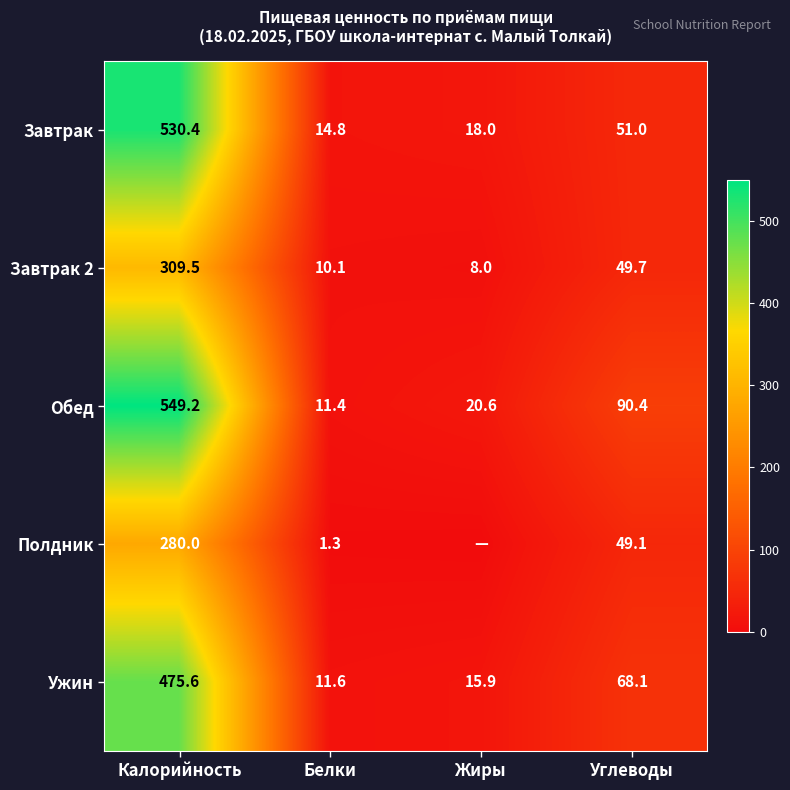

The Ужин series shows 68.1 at Углеводы. True or false?

True